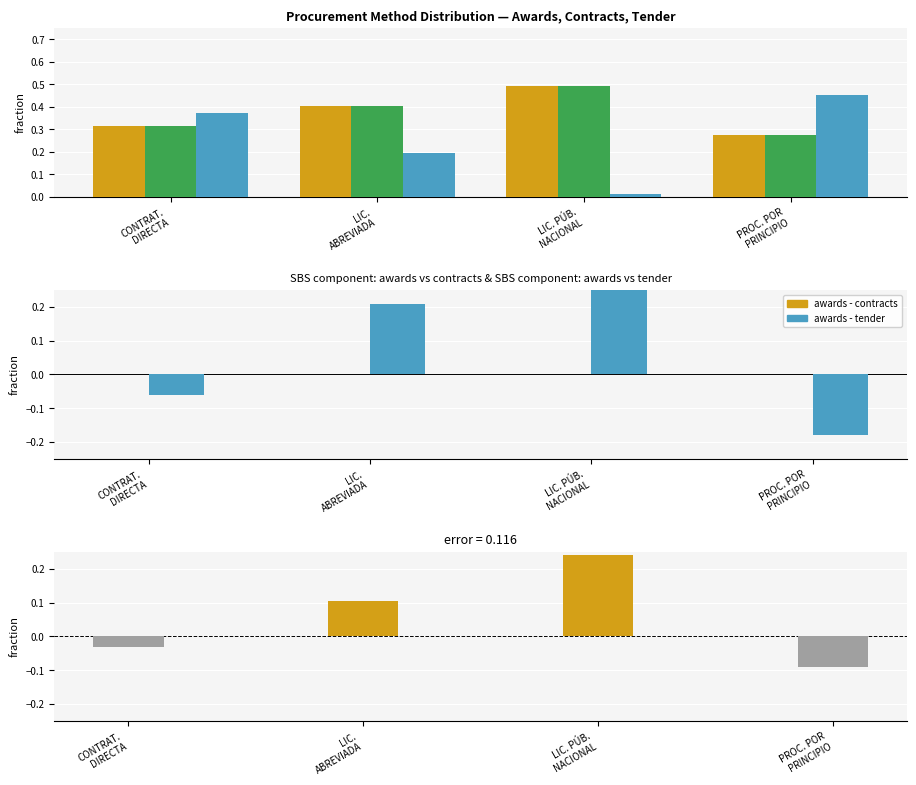

How many categories are shown in the chart?

4